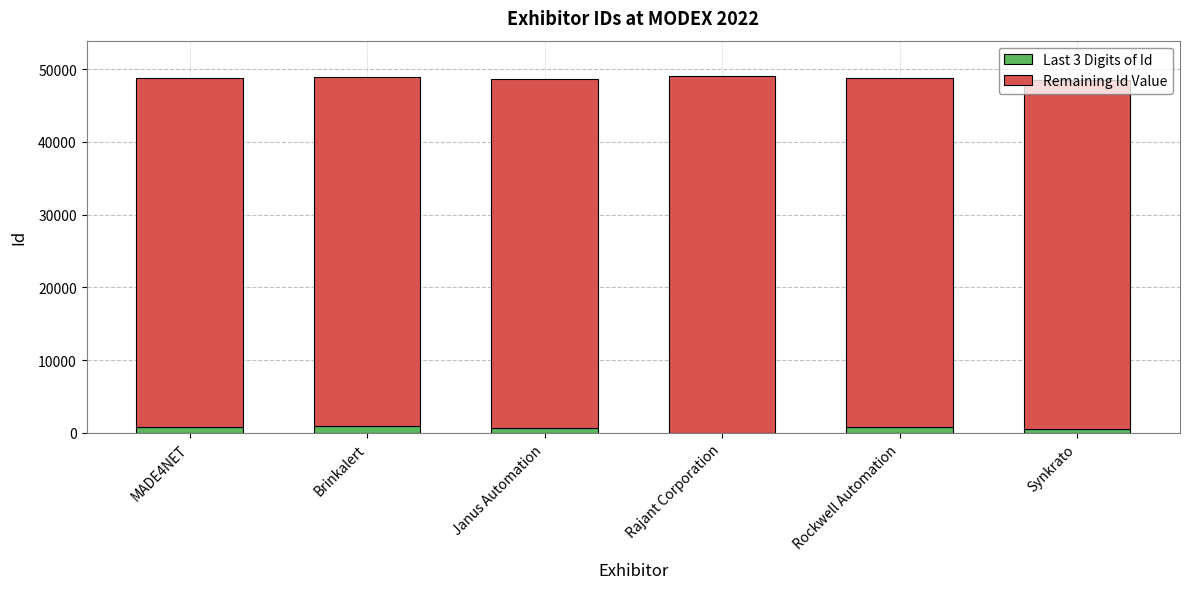

Are the bars horizontal?

No